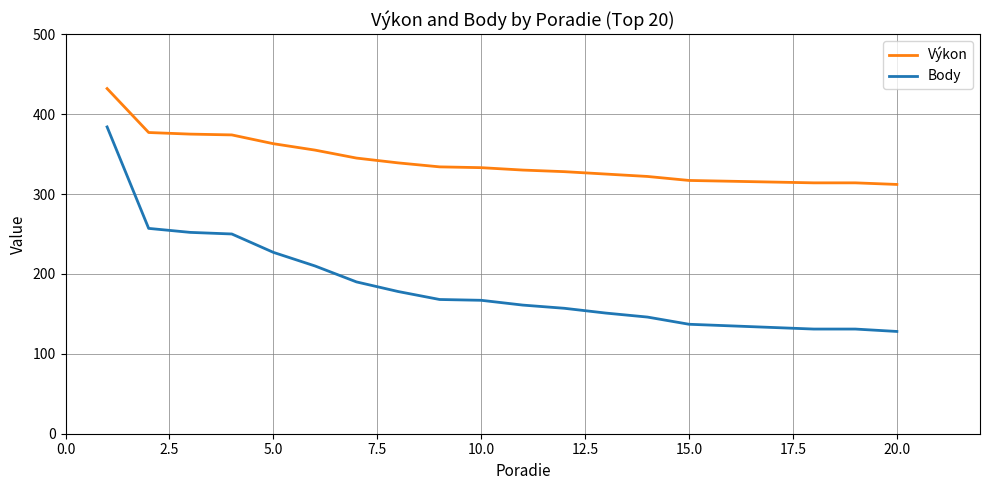

Which series has the largest range (max minus min)?

Body